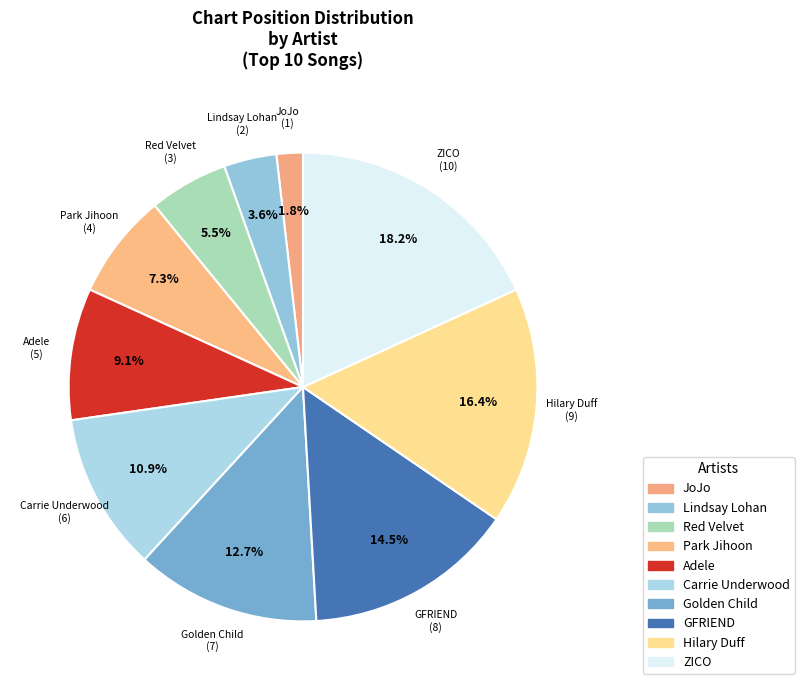

Does Carrie Underwood account for over 50% of the chart?

No